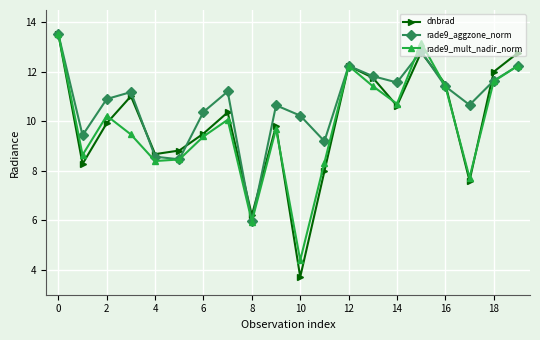

In dnbrad, how many points are higher than both neighbors (excluding endpoints)?

5